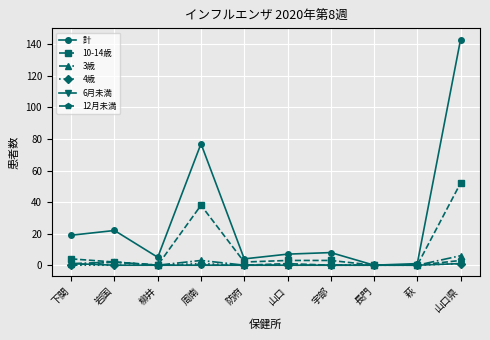

Which series has the largest range (max minus min)?

計